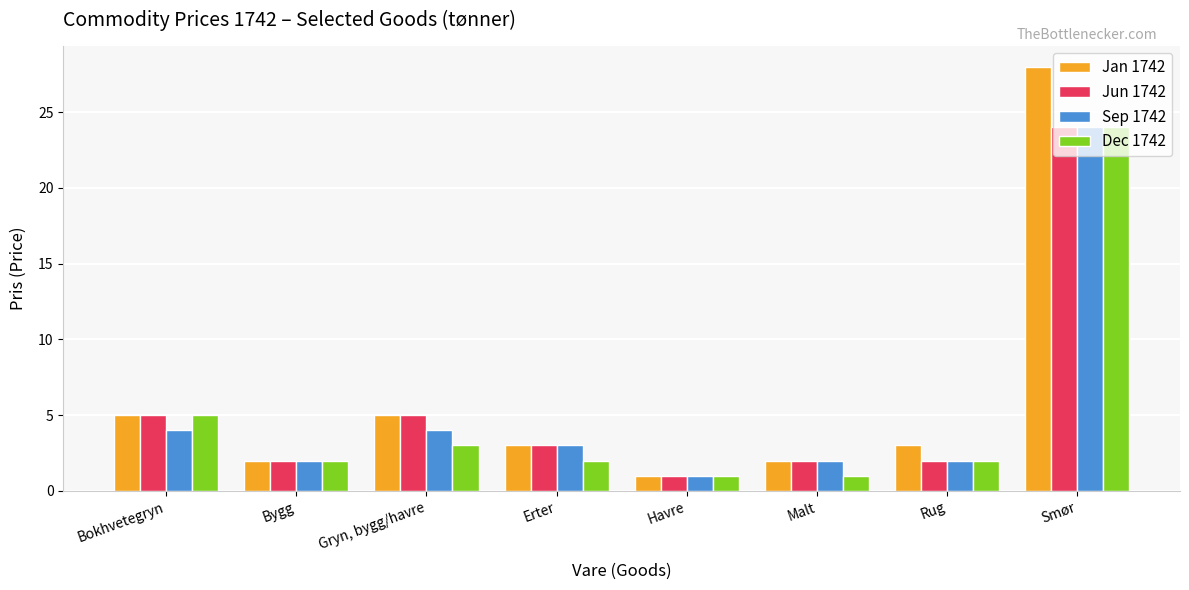

What is the sum of the Dec 1742 values at Gryn, bygg/havre and Havre?

4